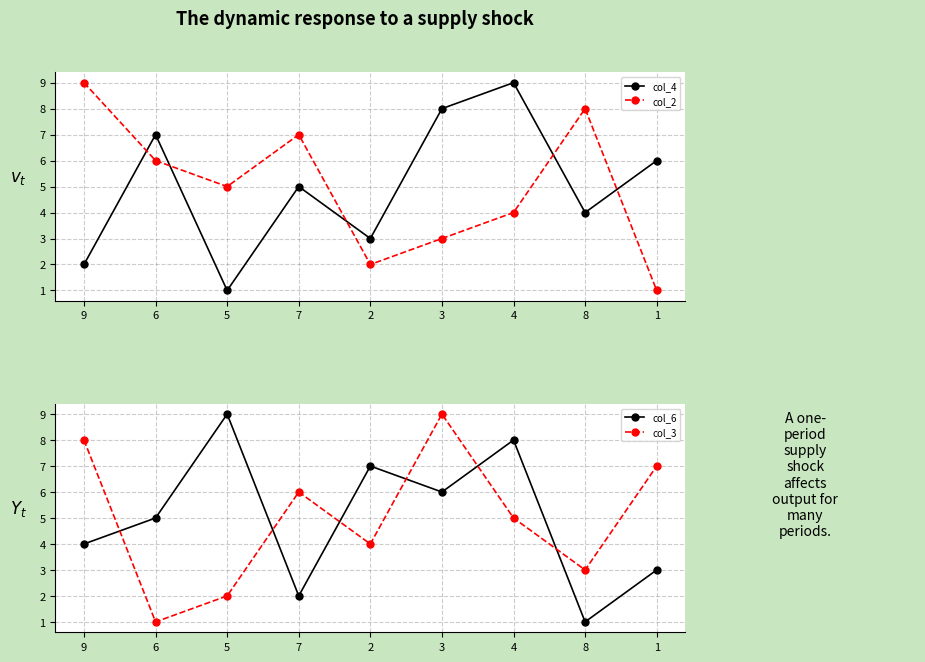

List the labels in order of col_2 value, largest first.

9, 8, 7, 6, 5, 4, 3, 2, 1